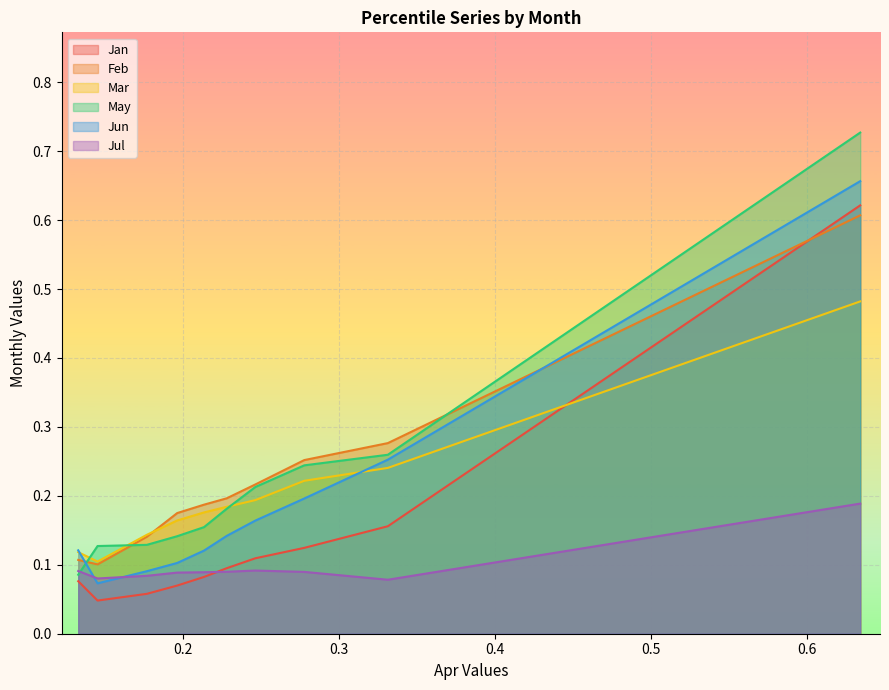

How many interior local valleys does the Jul series have?

2